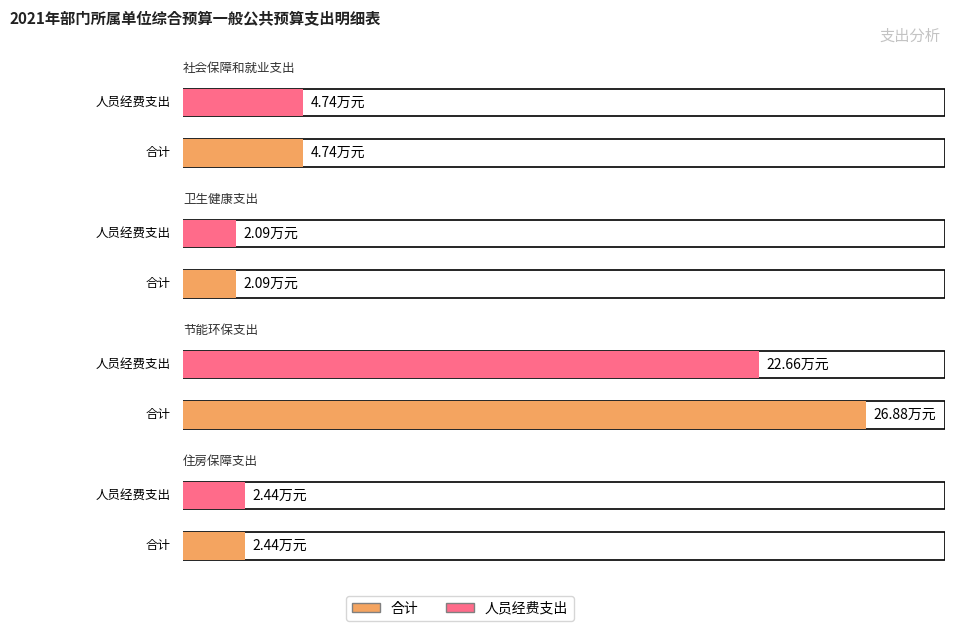

Where does the 人员经费支出 series first go above 4?

社会保障和就业支出